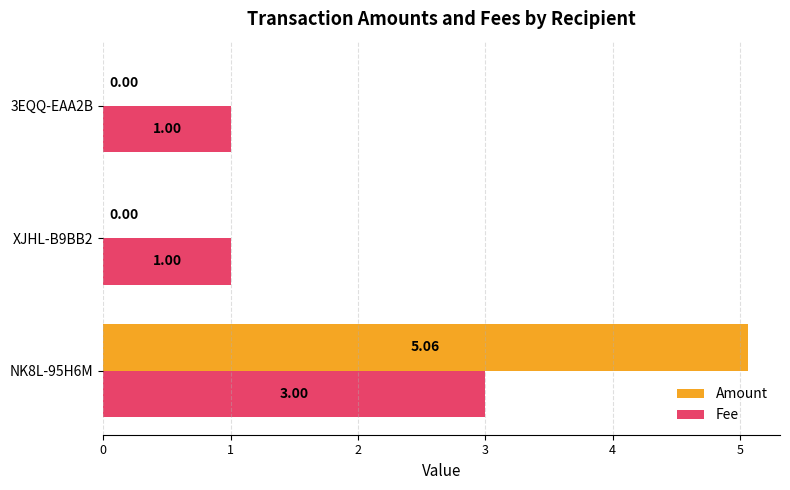

What is the sum of the Fee values at 3EQQ-EAA2B and XJHL-B9BB2?

2.0